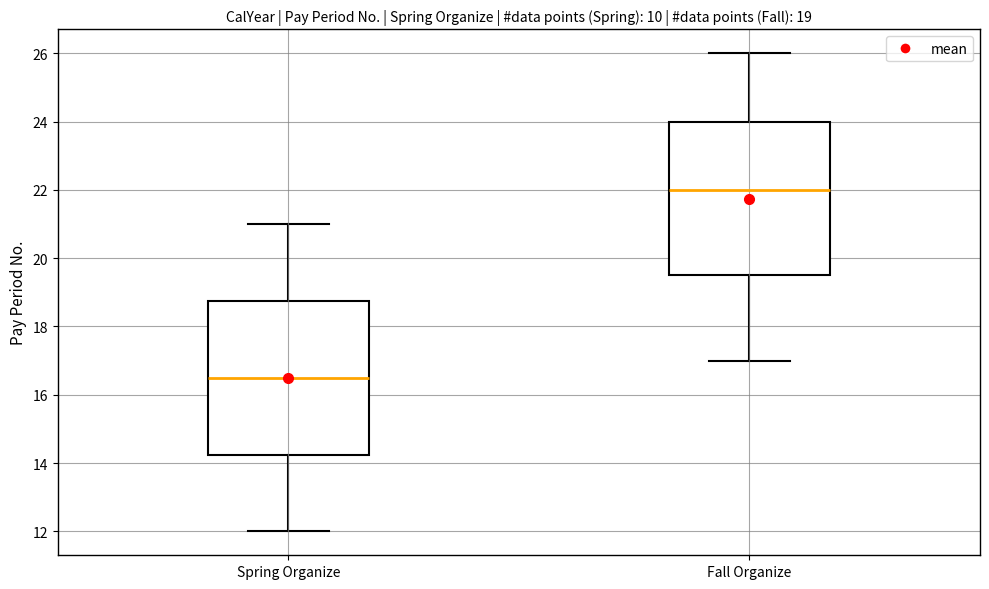

Which box's median line is the lowest?

Spring Organize